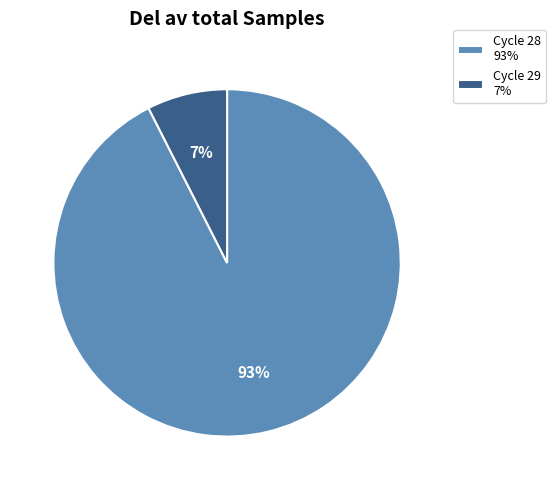

Count the number of slices in the pie.

2